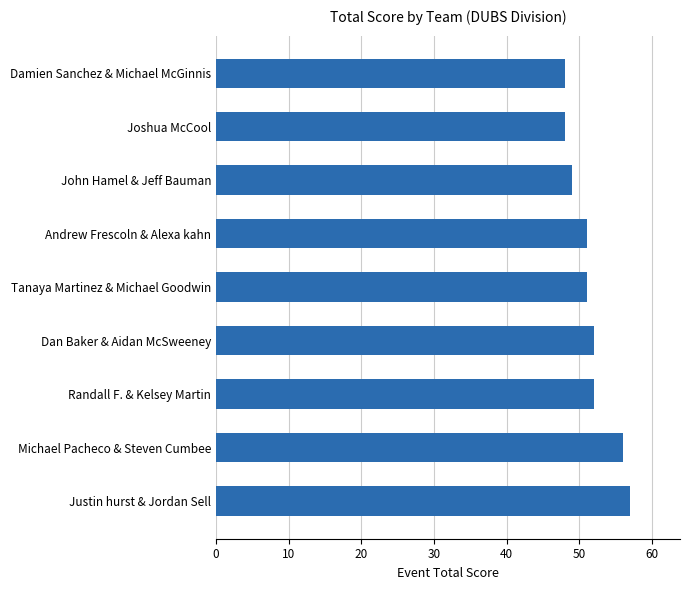

What is the sum of all values?

464